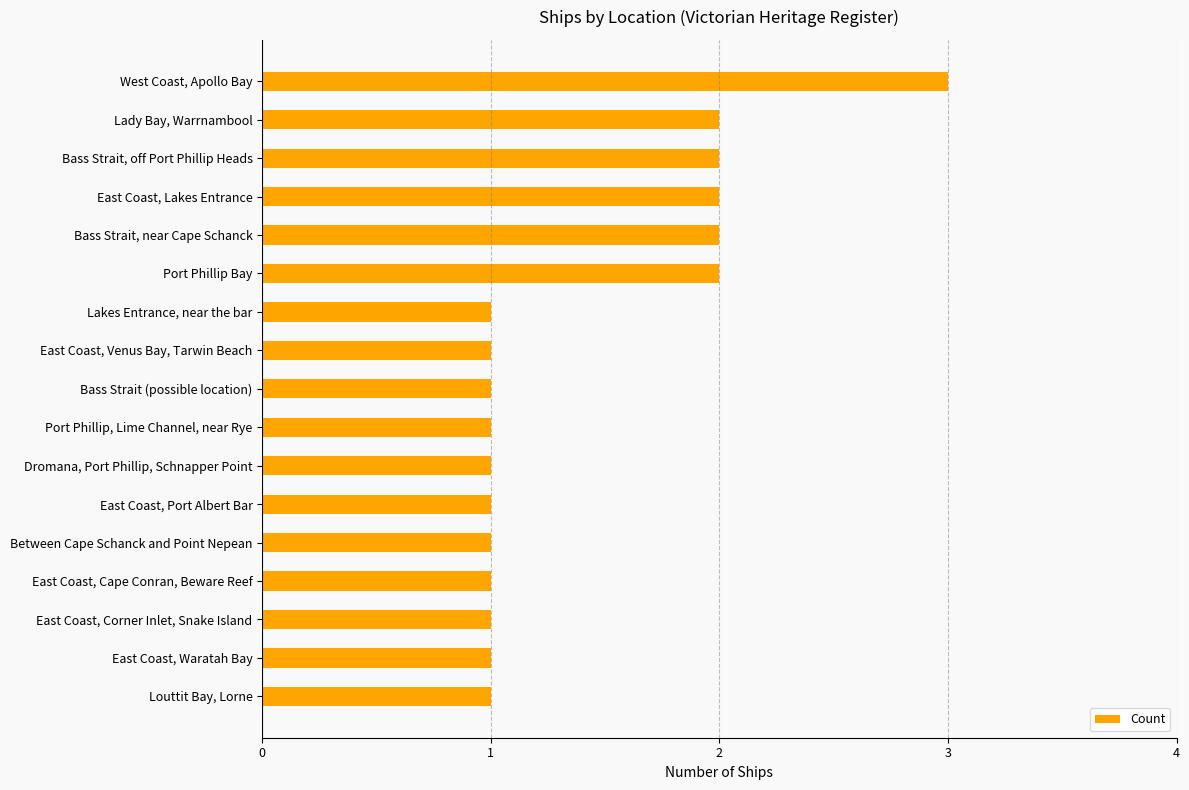

How many bars are there in total?

17